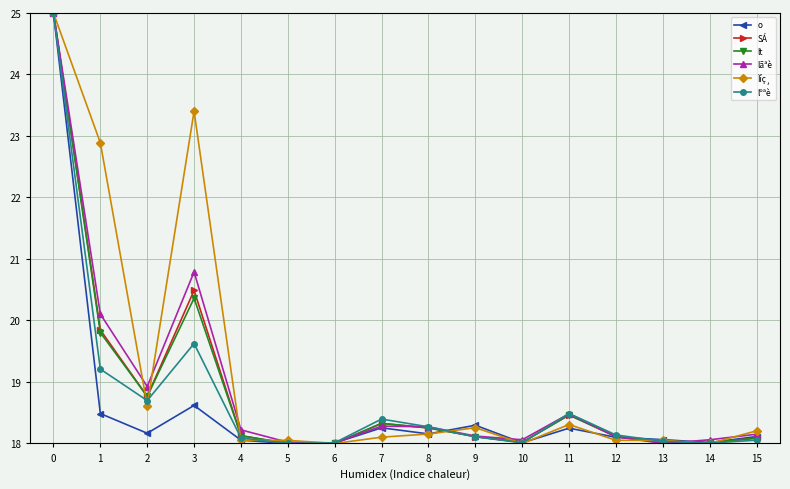

At which label is lºªè closest to 21?

3